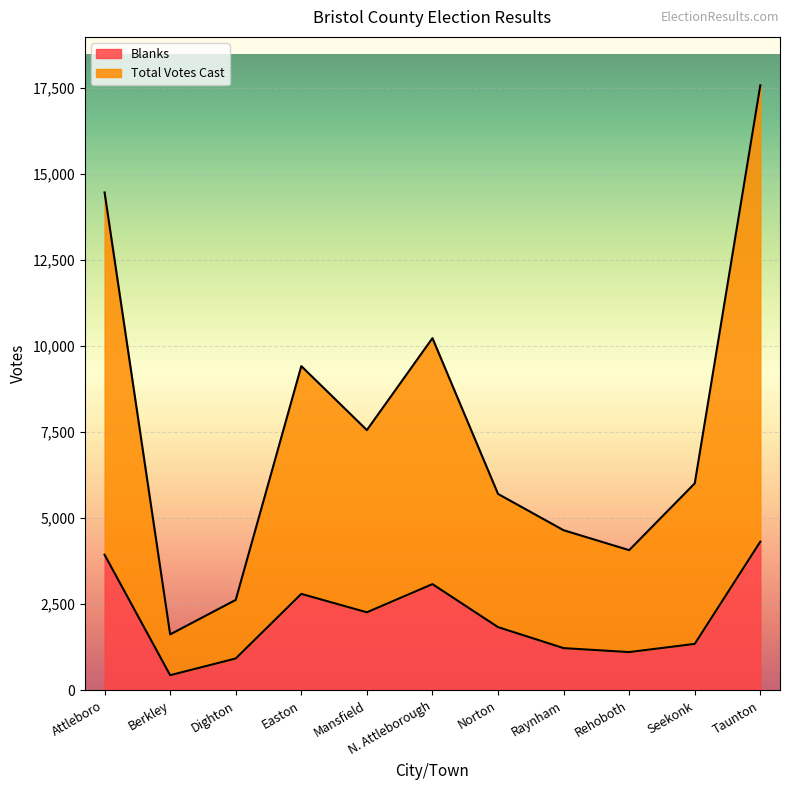

Rank the categories by Total Votes Cast value from highest to lowest.

Taunton, Attleboro, N. Attleborough, Easton, Mansfield, Seekonk, Norton, Raynham, Rehoboth, Dighton, Berkley